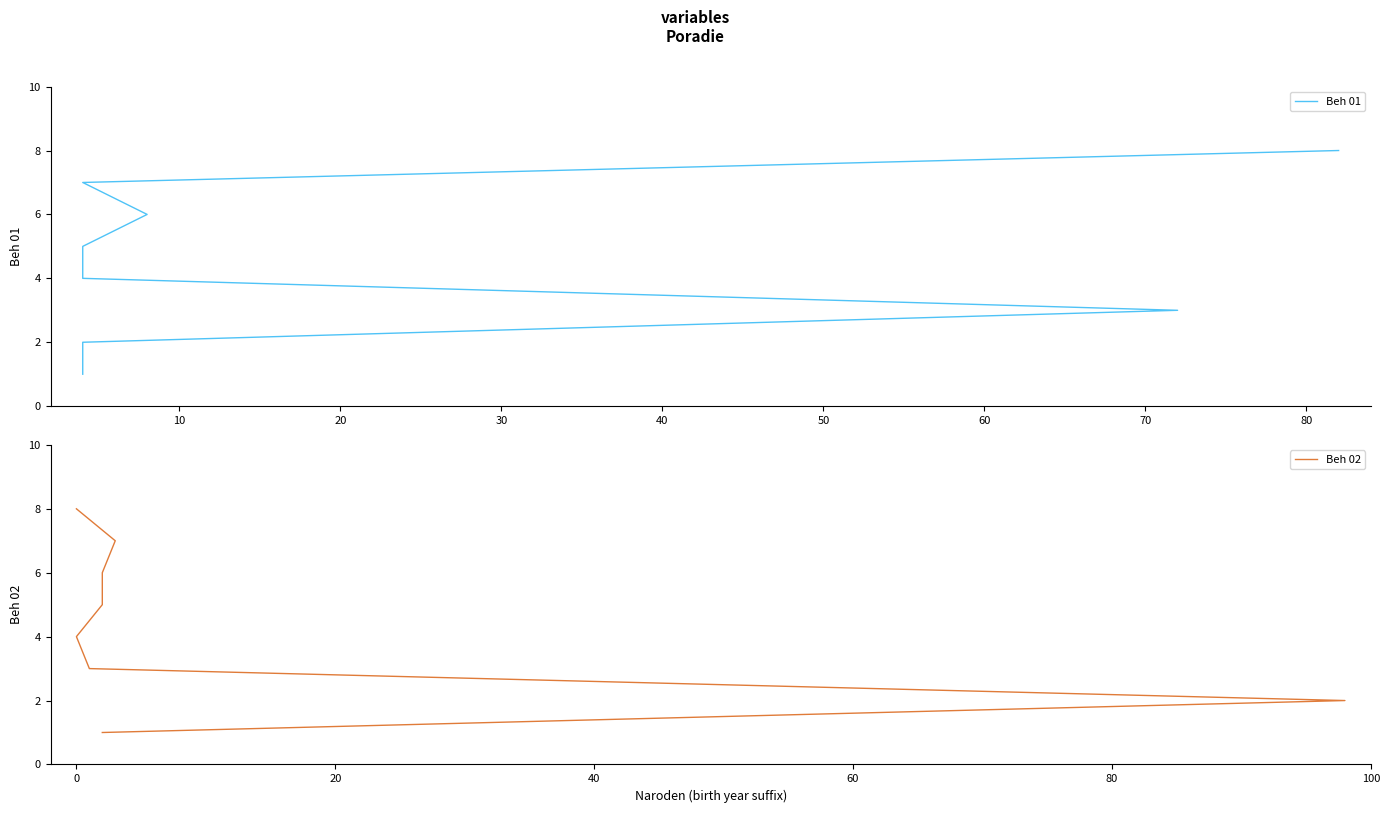

True or false: Beh 01 and Beh 02 intersect in this chart.

False